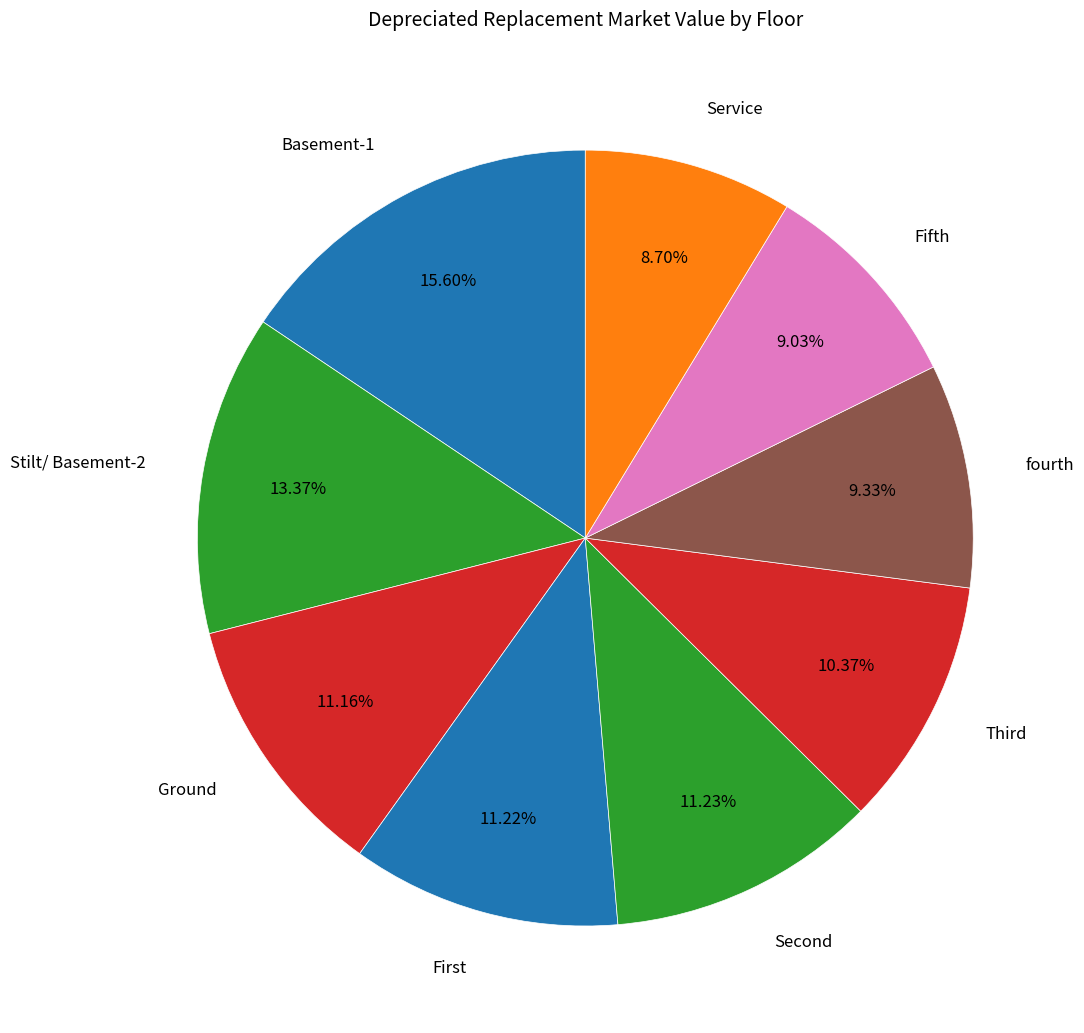

What is the largest slice in the pie chart?

Basement-1